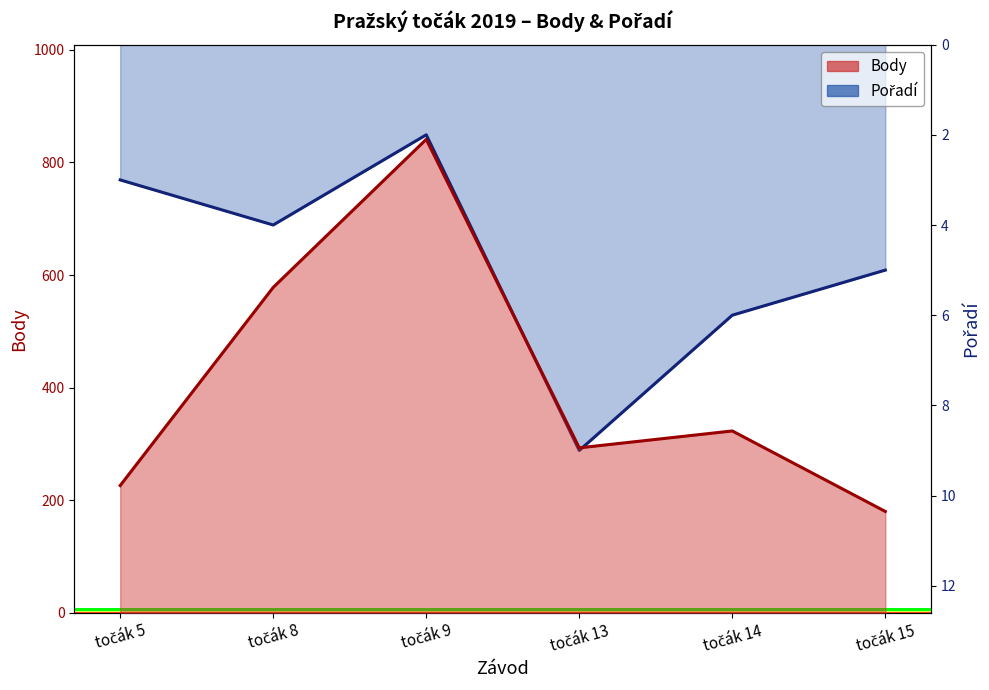

True or false: Body and Pořadí cross at least once.

False